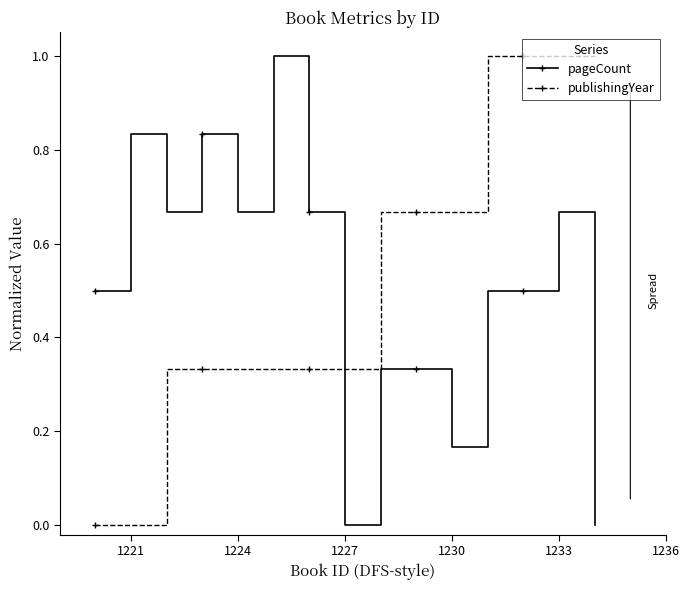

What is the greatest value displayed?

1.0